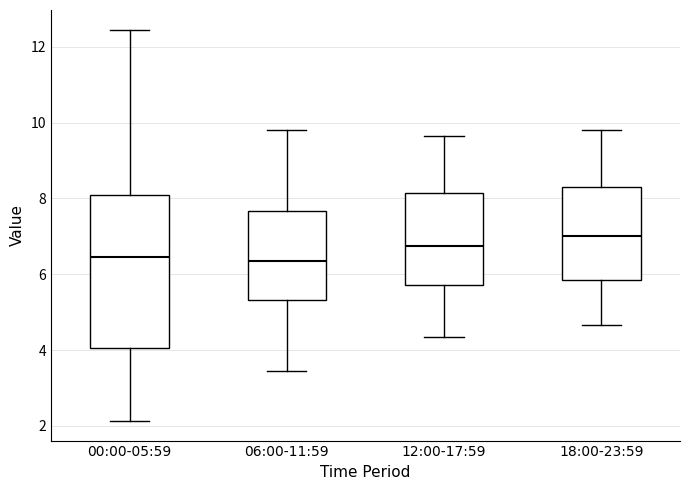

Where does the upper whisker of the box for 06:00-11:59 end on the y-axis? The values are not printed on the chart, so give them approximately, as read against the axis.

9.8